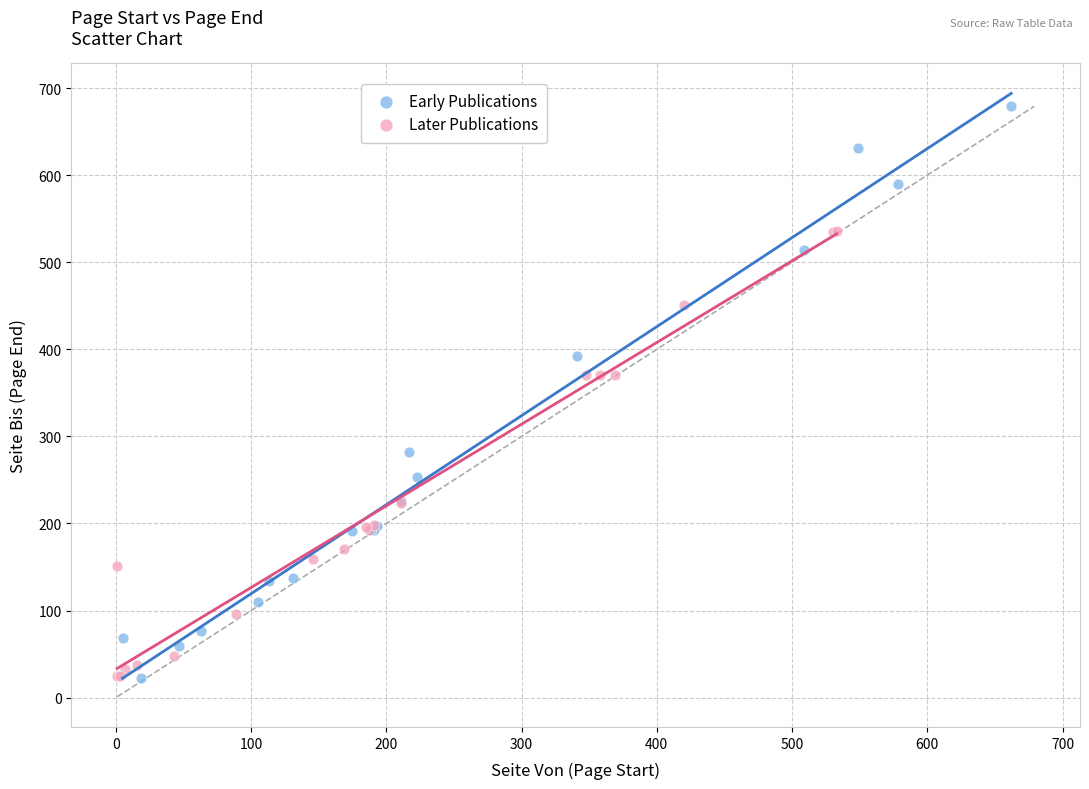

Which series reaches the maximum Y coordinate?

Early Publications